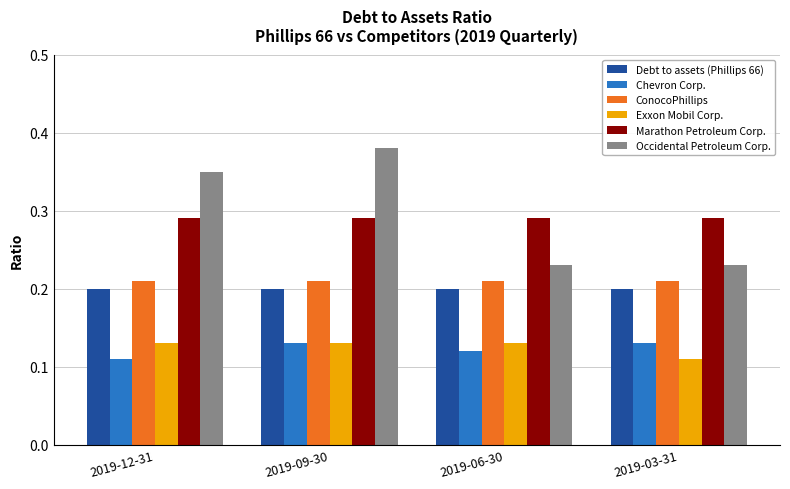

What is the total value across all series at 2019-09-30?

1.3